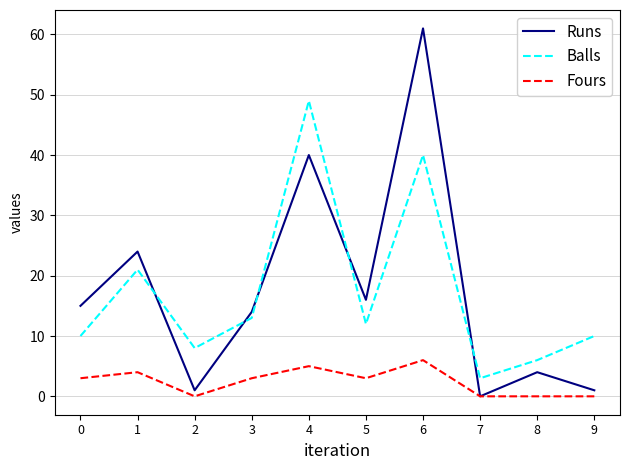

At which label is Runs closest to 30?

1